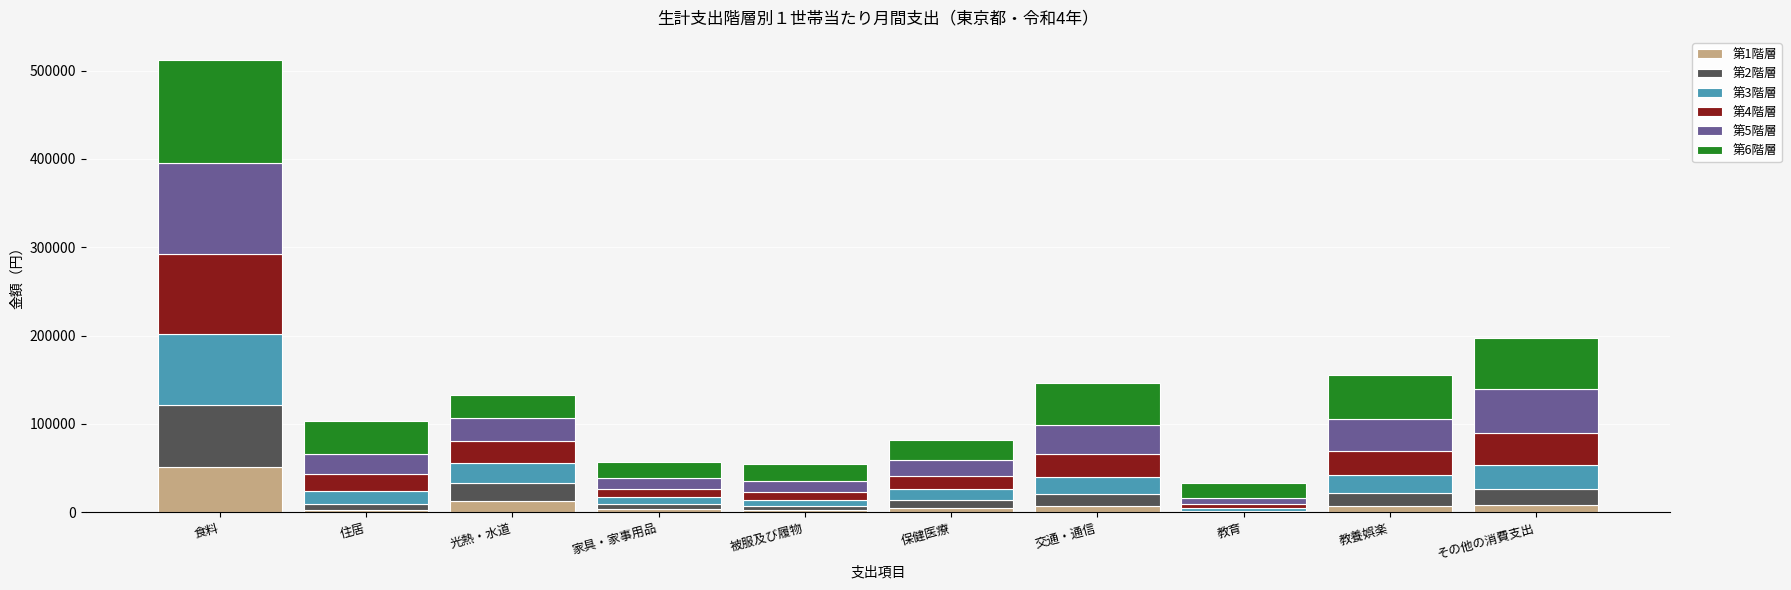

At which label does 第1階層 reach its peak?

食料